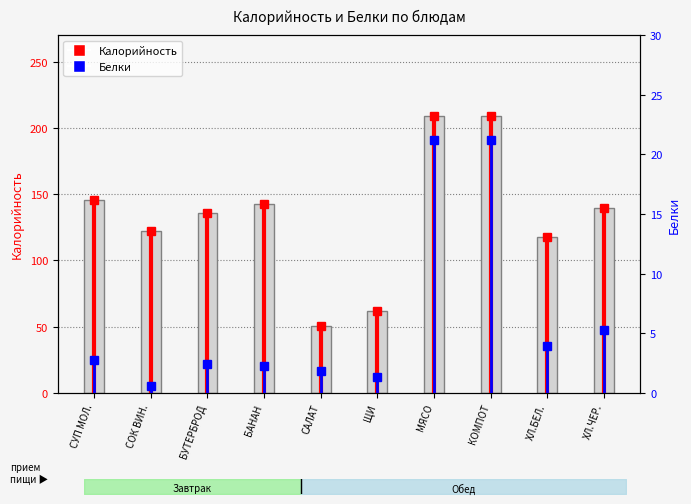

What is the greatest value displayed?

208.6